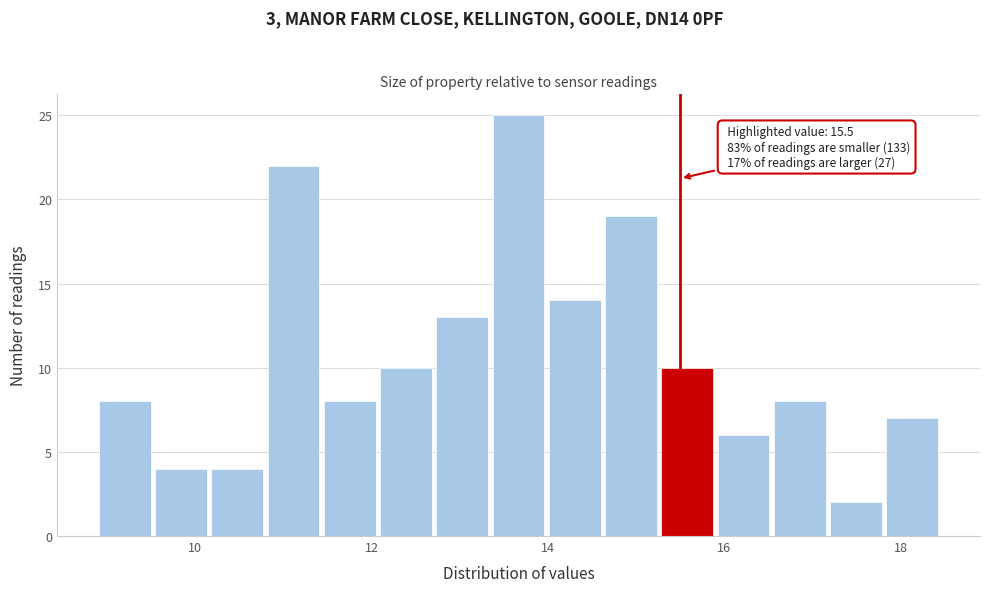

Read against the x-axis, roughly where is the centre of the tallest bar?

13.6